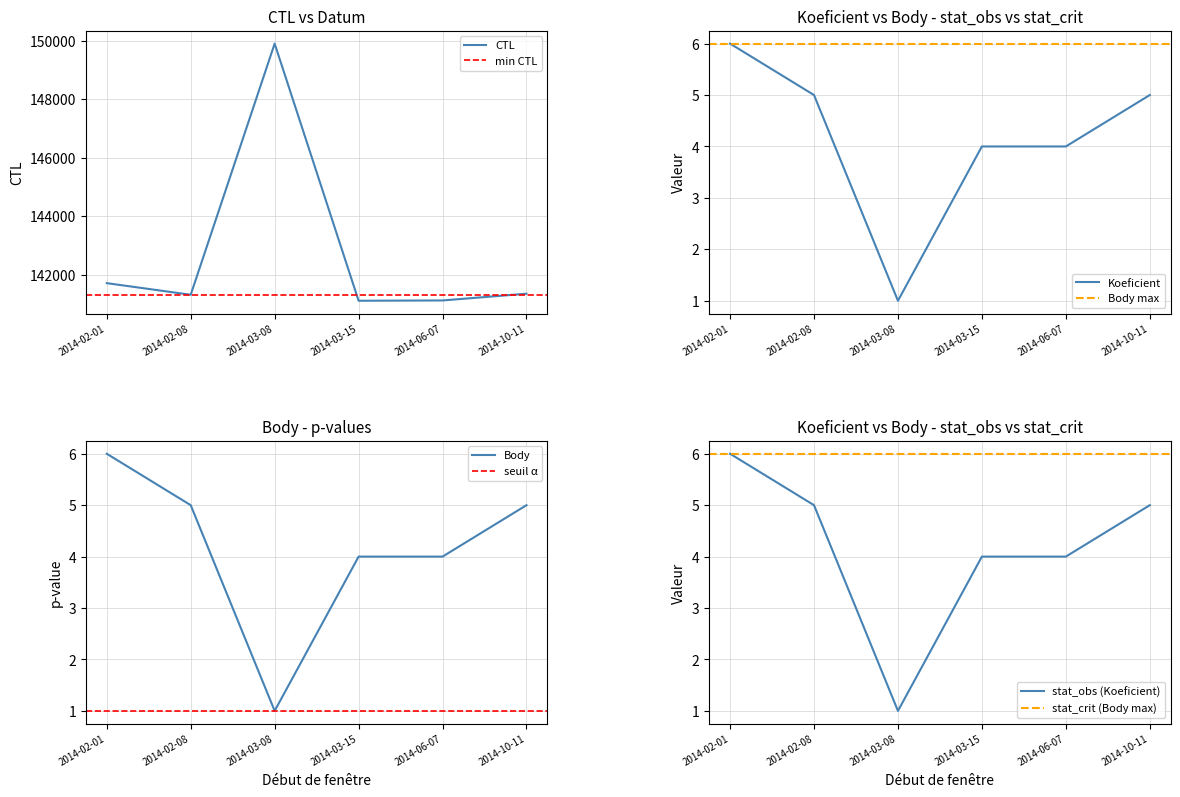

At how many categories does at least one series exceed 93375?

6